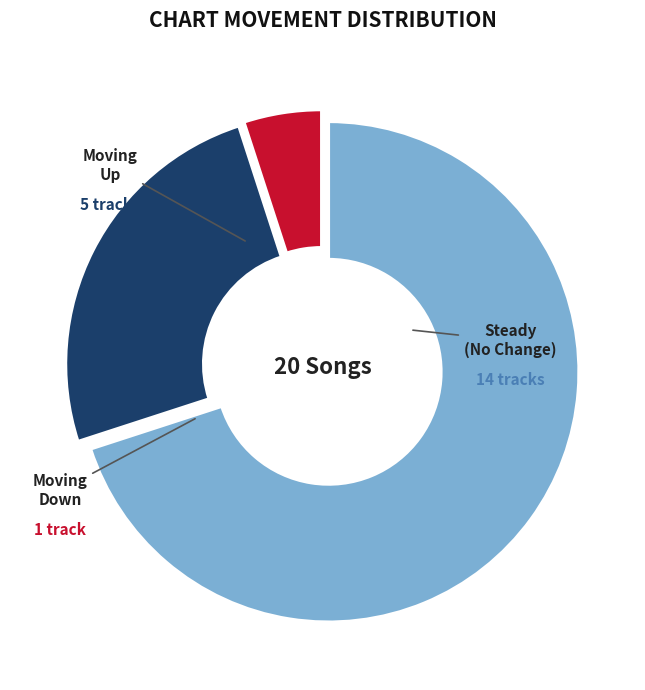

Is there any slice that represents more than half of the pie?

Yes